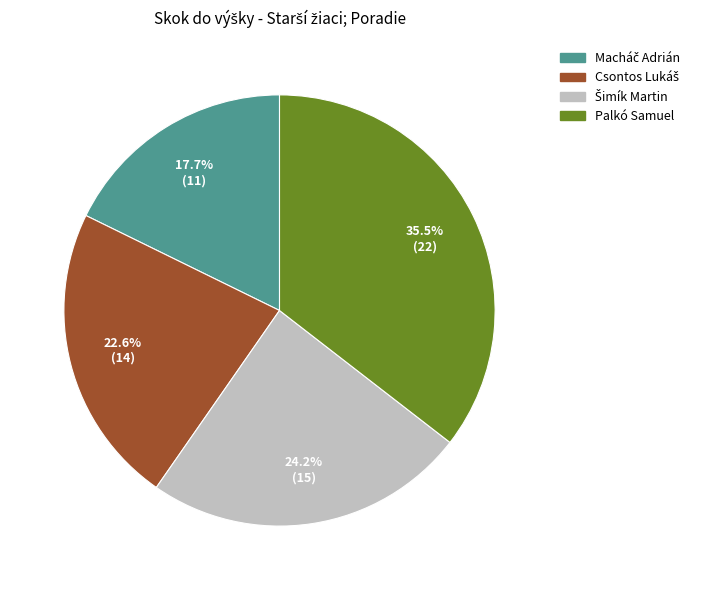

Count the number of slices in the pie.

4